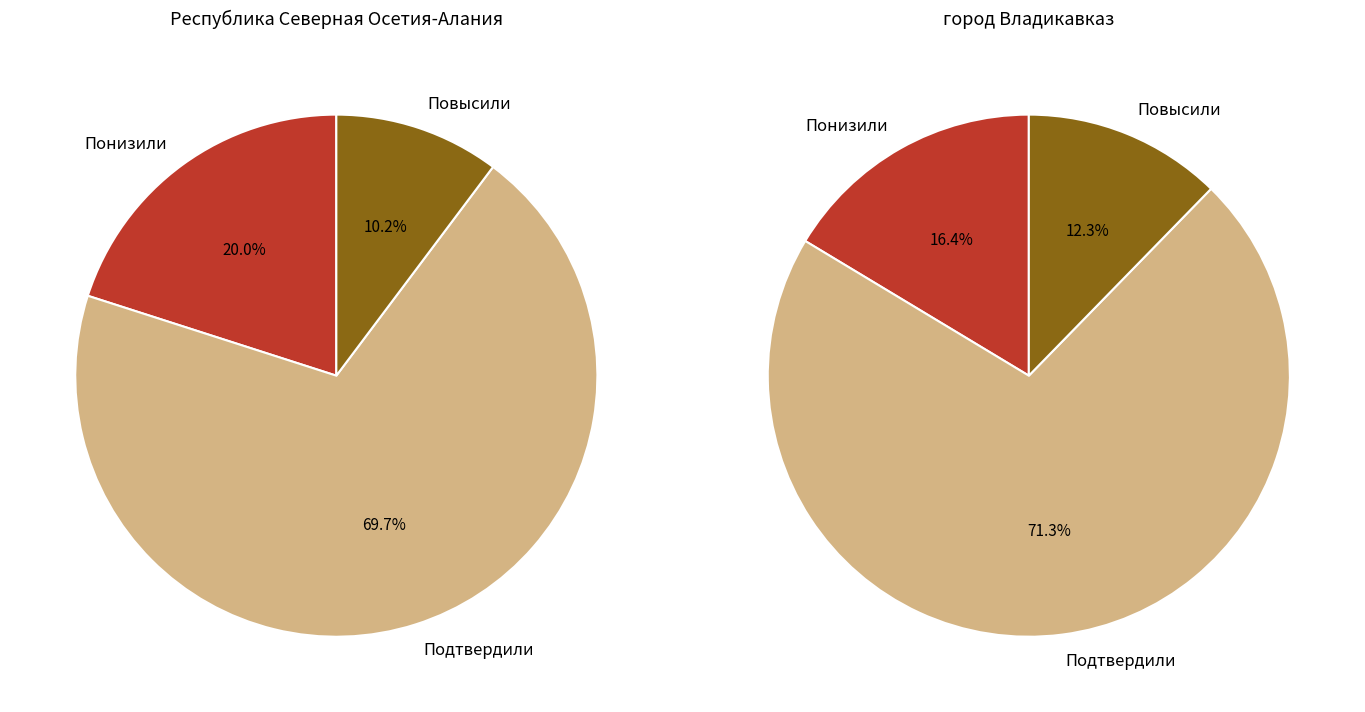

True or false: Повысили accounts for 5% of the total.

False